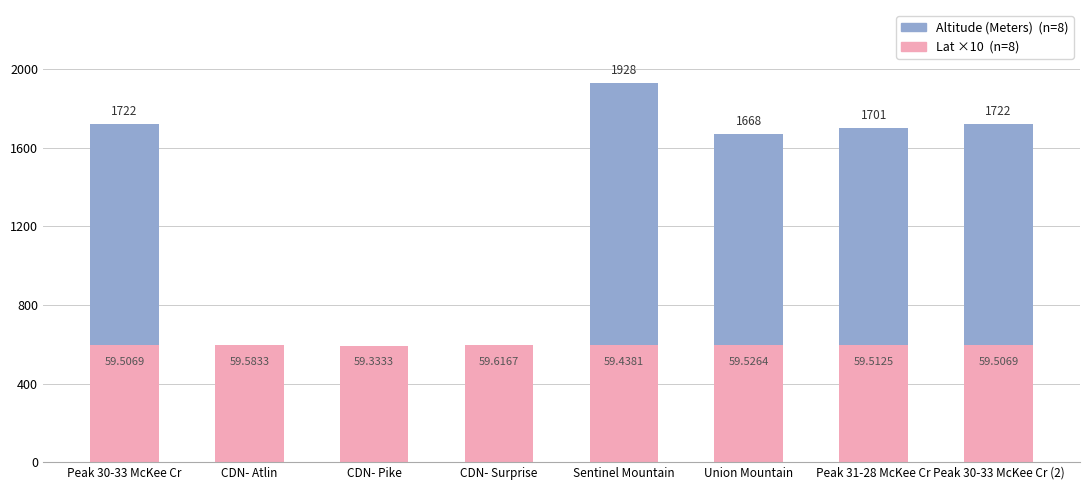

What is the label of the 7th bar from the left?

Peak 31-28 McKee Cr